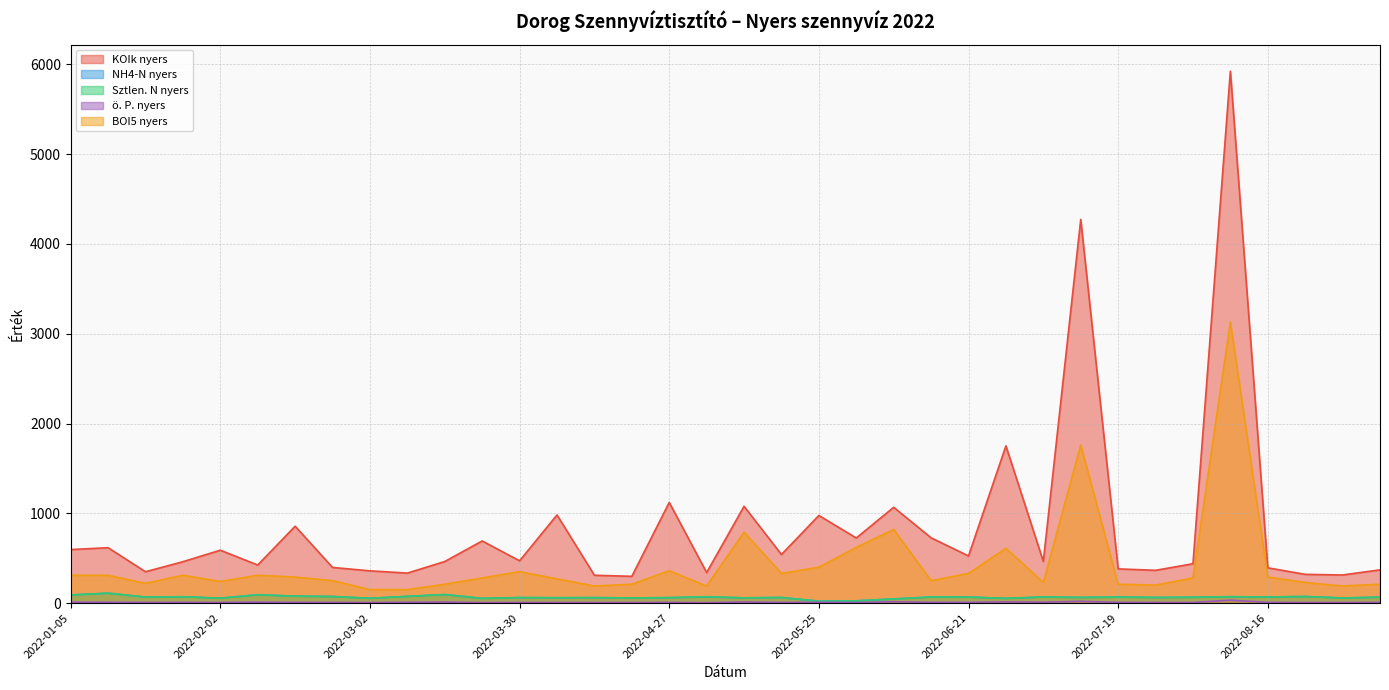

True or false: KOIk nyers and Sztlen. N nyers intersect in this chart.

False